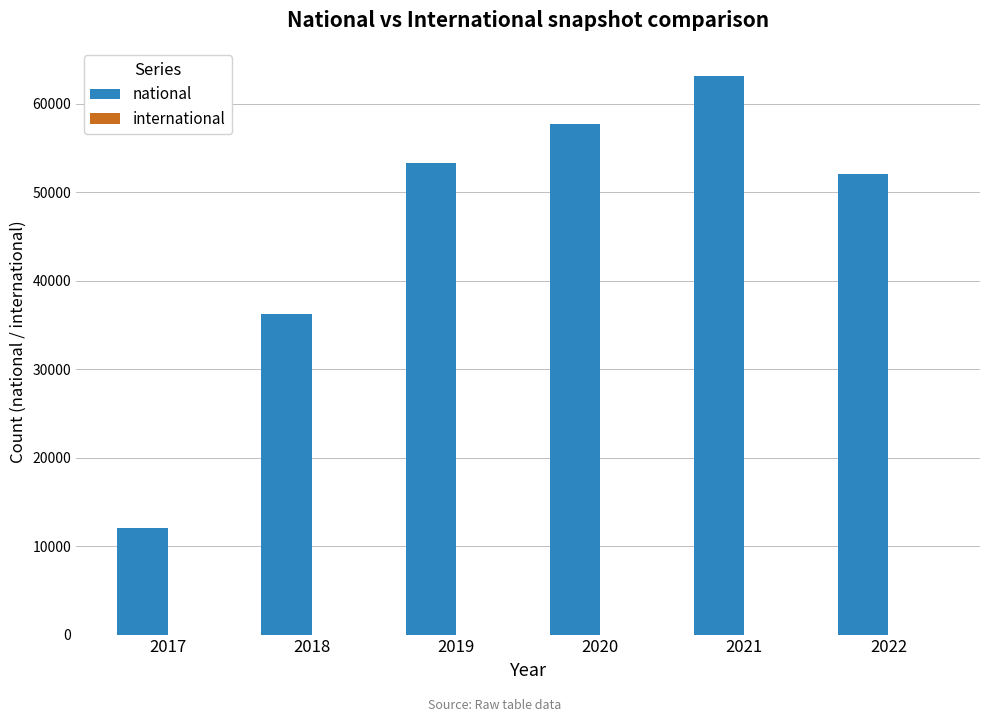

Which label corresponds to the smallest value in the chart?

2017